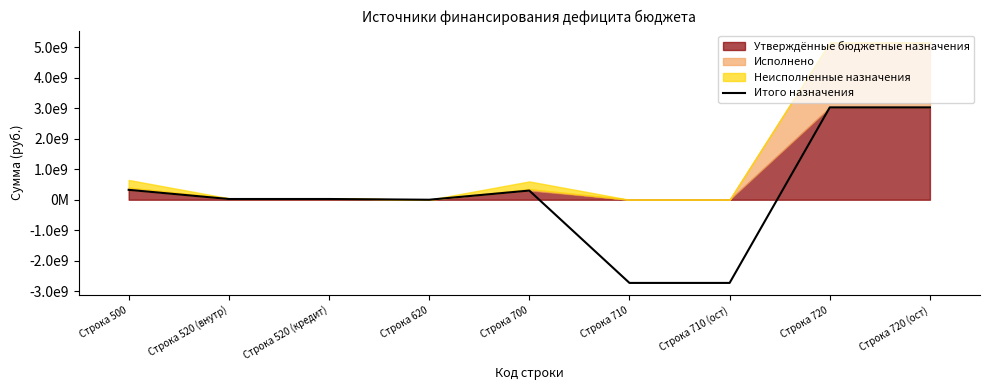

What is the sum of all values?

1274038400